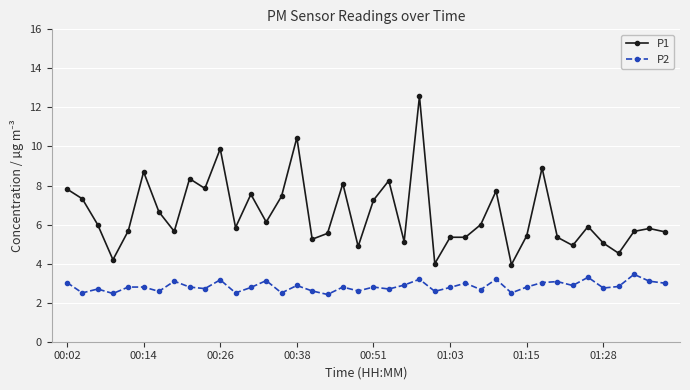

List the series in order of their peak value, highest first.

P1, P2